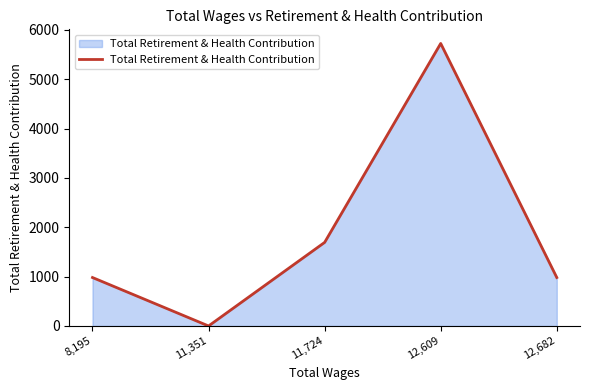

What is the maximum value shown in the chart?

5726